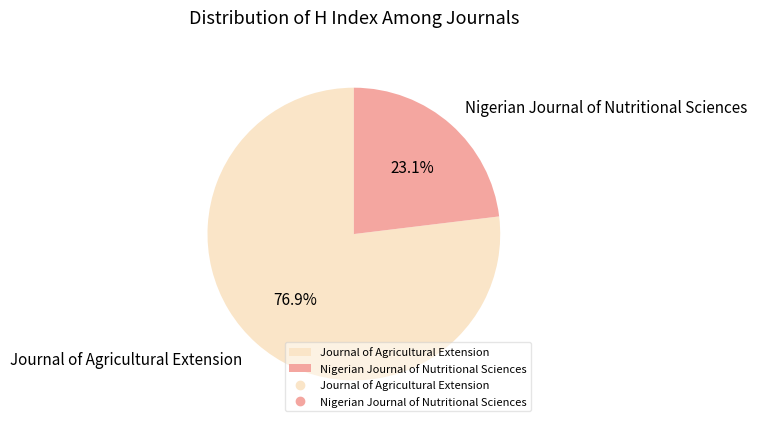

Is it true that Nigerian Journal of Nutritional Sciences is 23% of the pie?

True